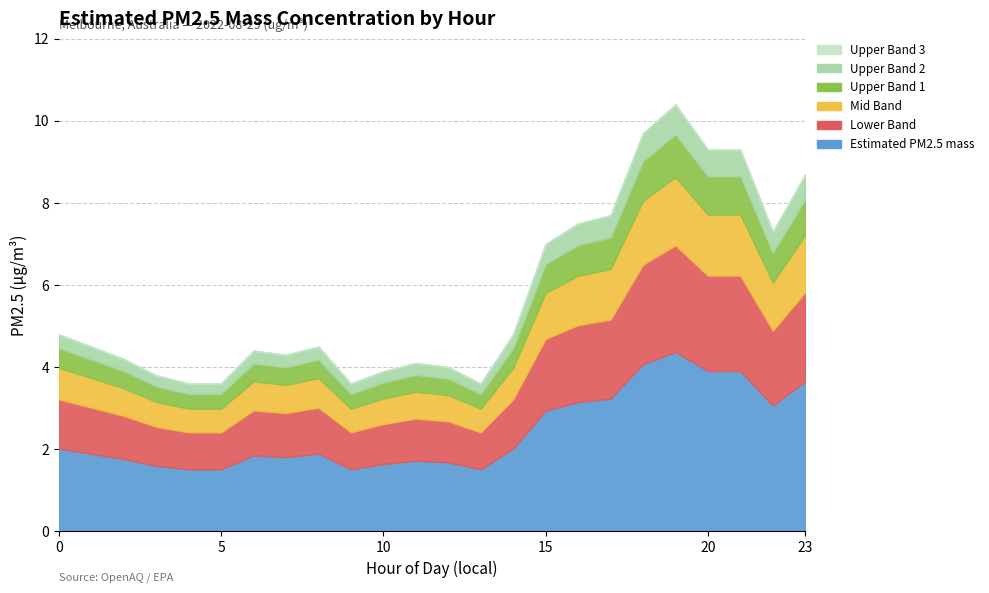

Rank the series by their maximum value, from highest to lowest.

Estimated PM2.5 mass, Lower Band, Mid Band, Upper Band 1, Upper Band 2, Upper Band 3